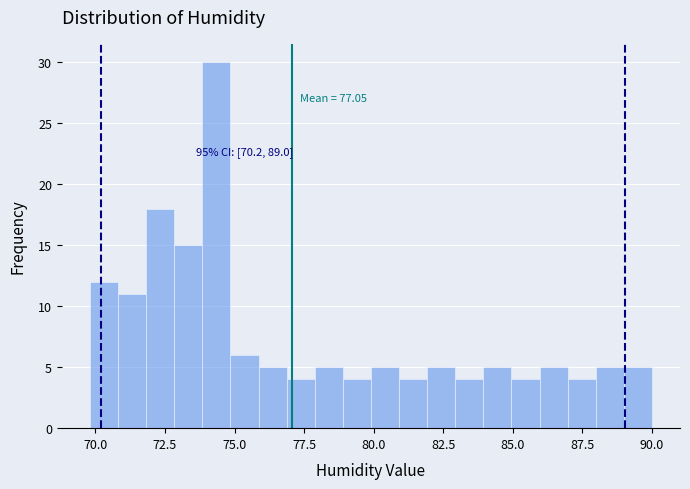

Around what value on the x-axis is the tallest bar? Give the approximate position of its centre, as read against the axis.

74.5